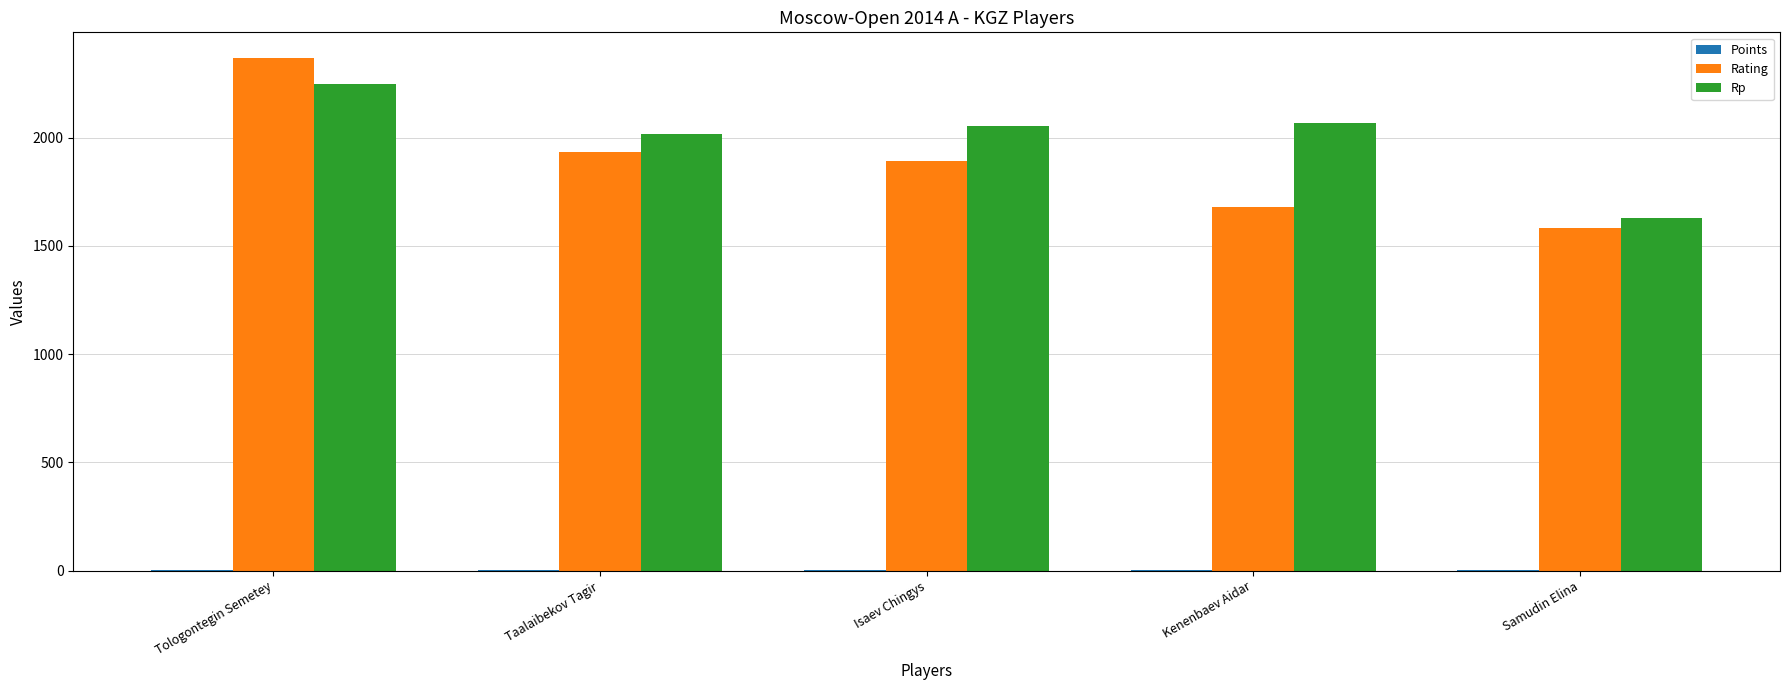

What is the total value across all series at Tologontegin Semetey?

4620.0